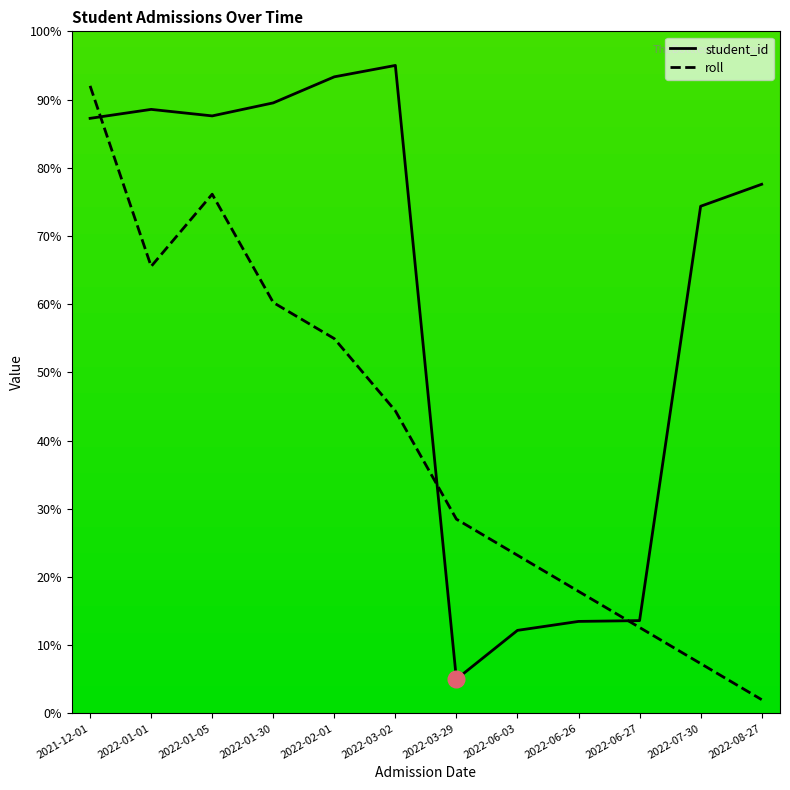

At which category does the chart reach its peak across all series?

2022-03-02